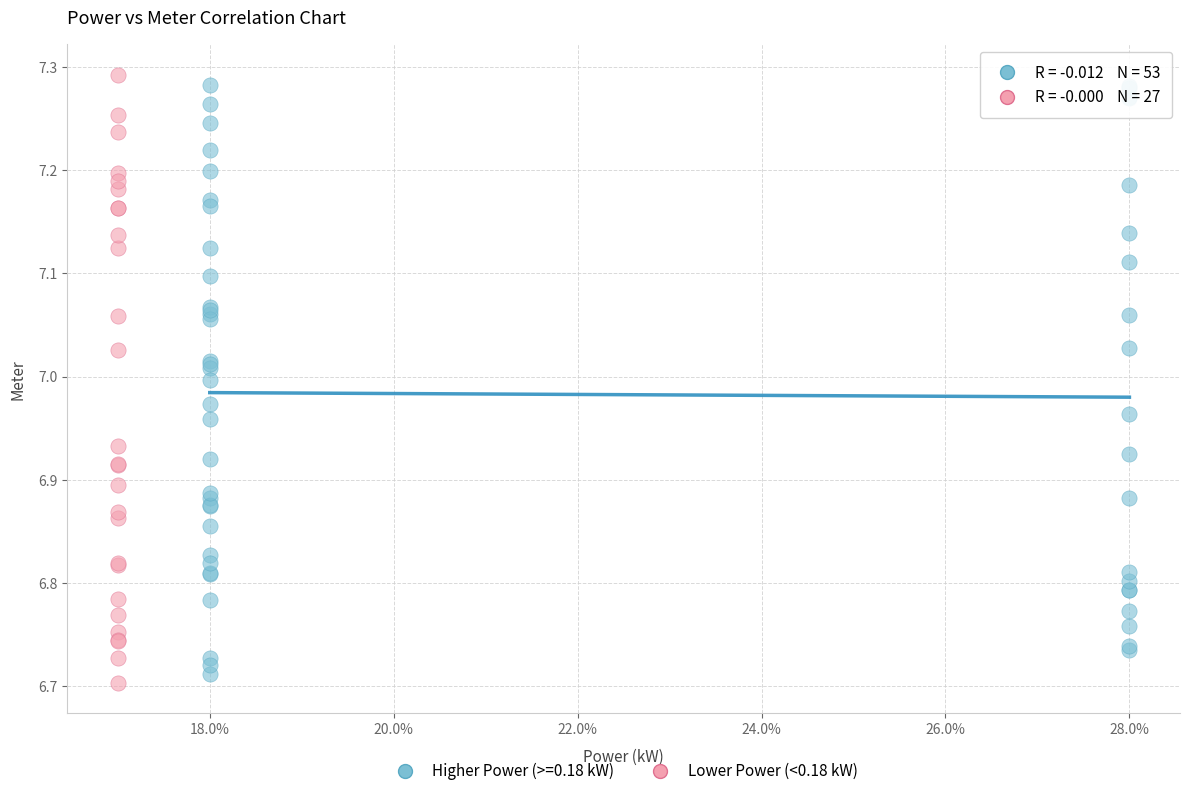

What are all the series names shown in the legend?

Higher Power (>=0.18 kW), Lower Power (<0.18 kW)